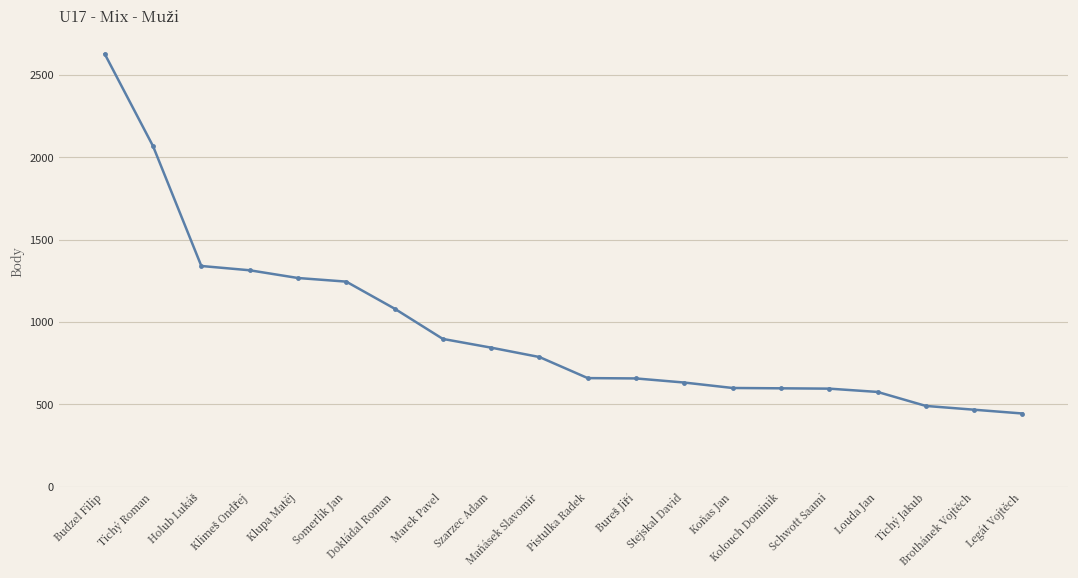

What is the value of the 4th point from the left?

1315